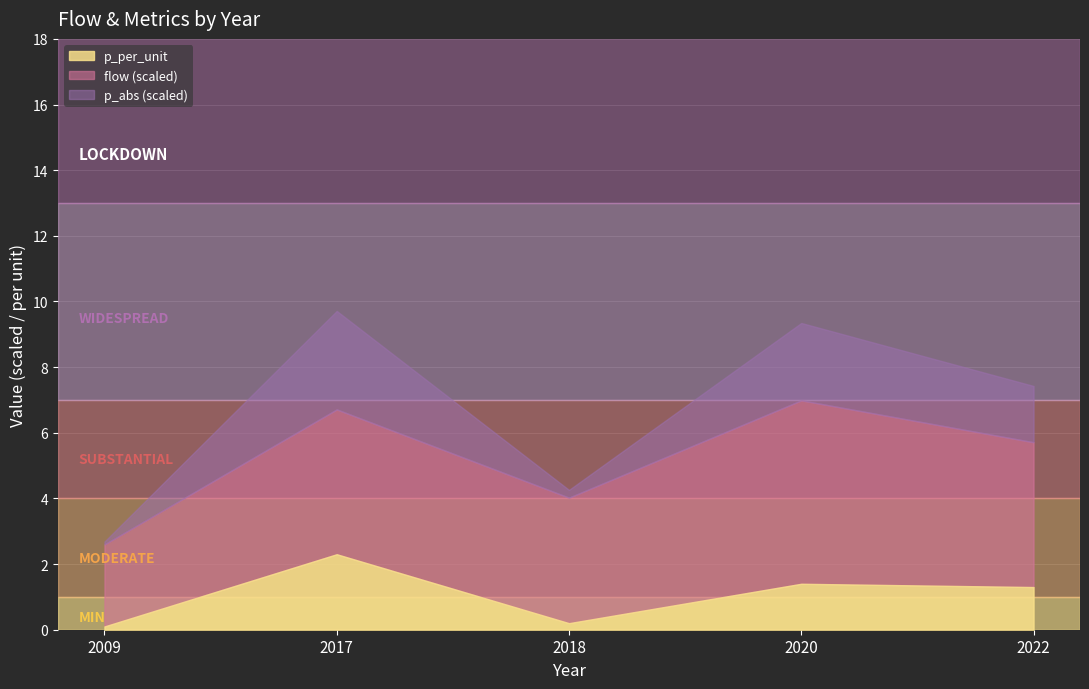

How many lines are shown in the chart?

3